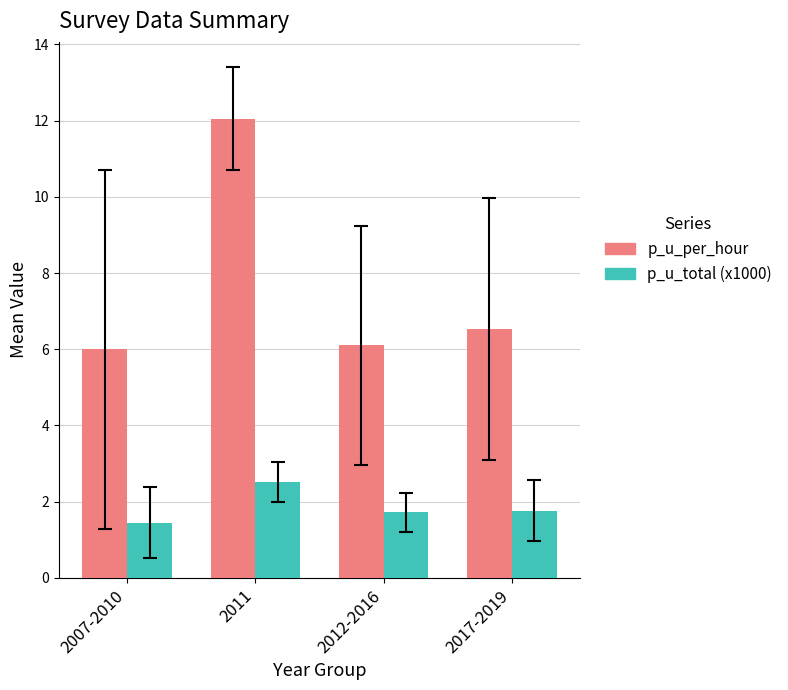

Which series has the largest total across all categories?

p_u_per_hour